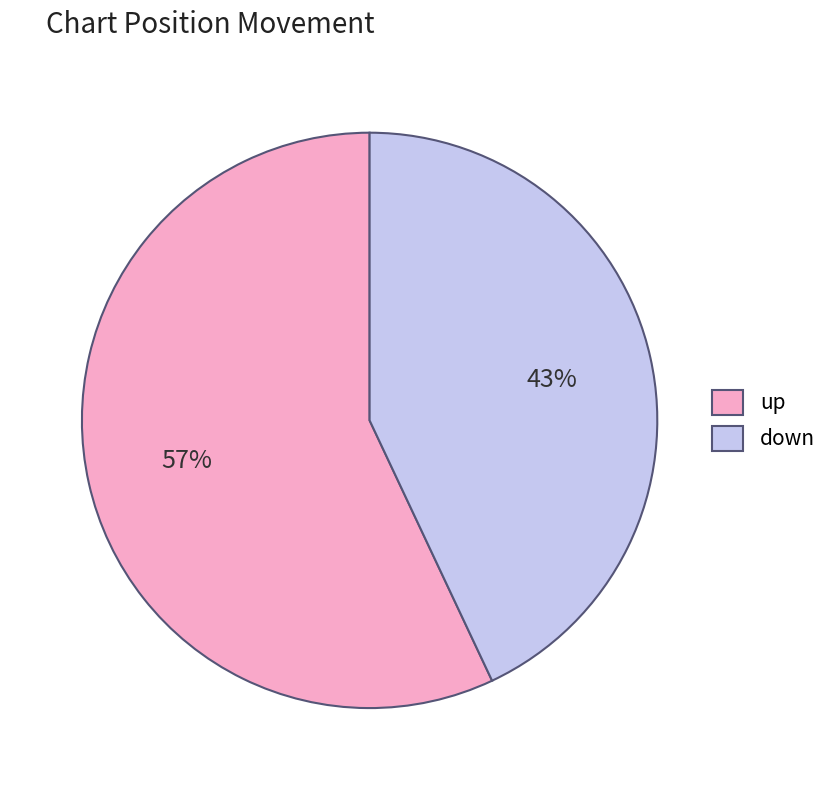

To the nearest percent, what percentage of the pie is up?

57%